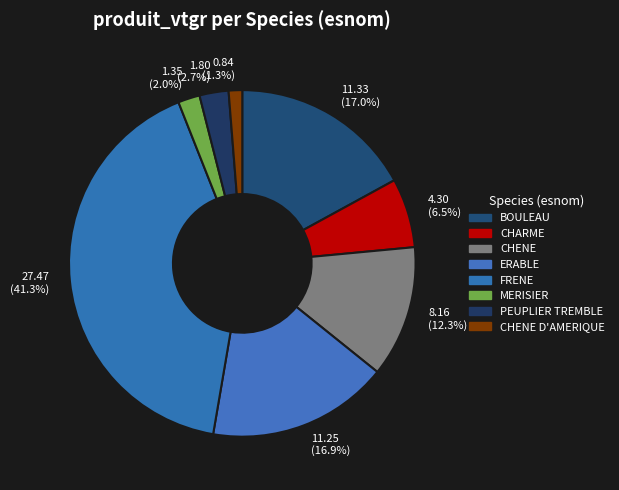

Does CHENE represent more than half of the total?

No